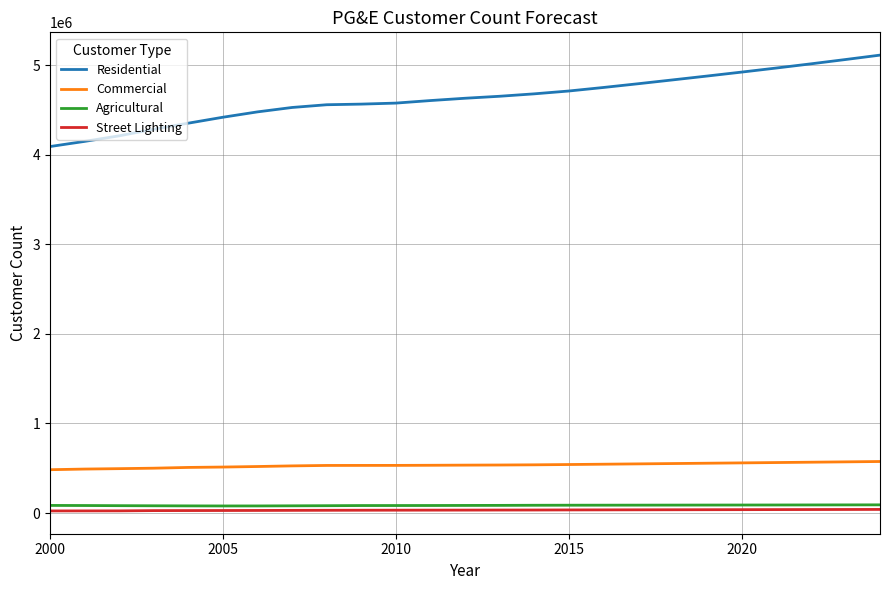

Which series has the largest range (max minus min)?

Residential